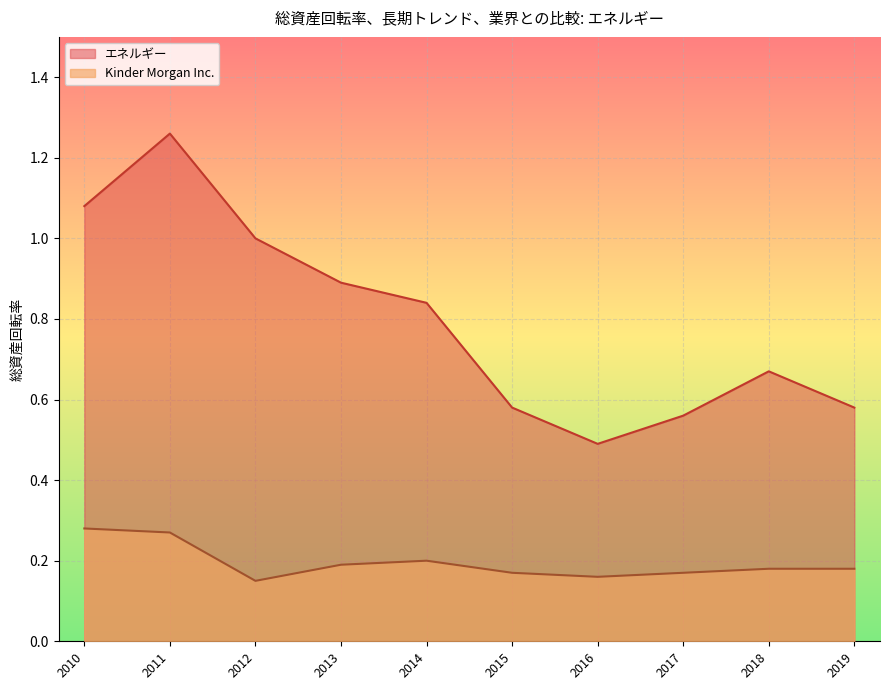

At which label does Kinder Morgan Inc. reach its peak?

2010